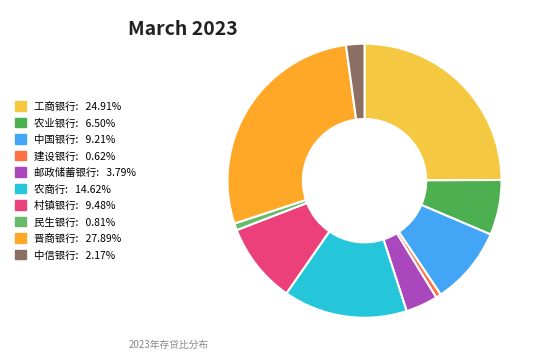

What percentage do 建设银行 and 晋商银行 together represent?

28.5%